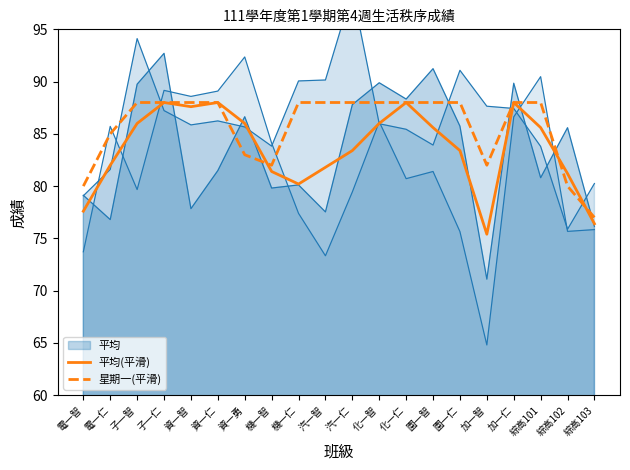

After their last crossing, which series has the higher values: 星期一(平滑) or 平均(平滑)?

星期一(平滑)